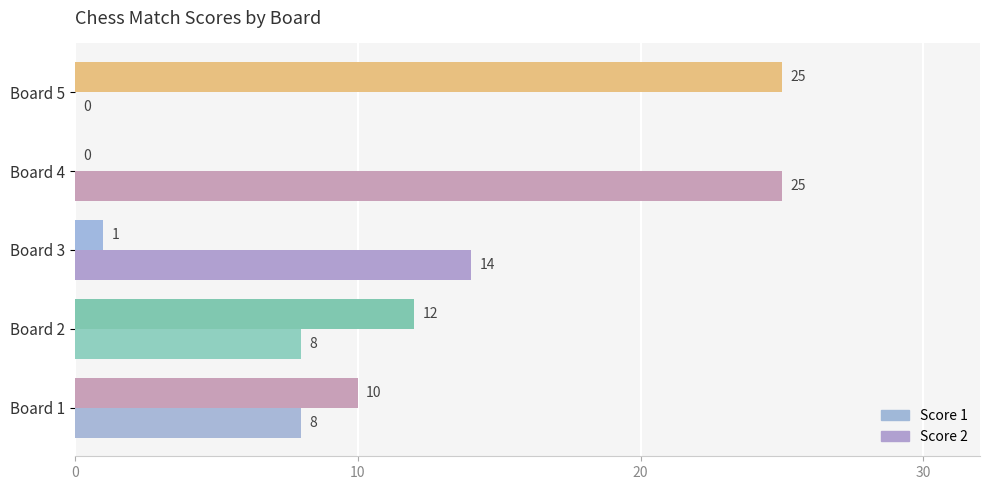

Reading left to right, transcribe all the data shown in this chart.

Score 1: 10	12	1	0	25
Score 2: 8	8	14	25	0